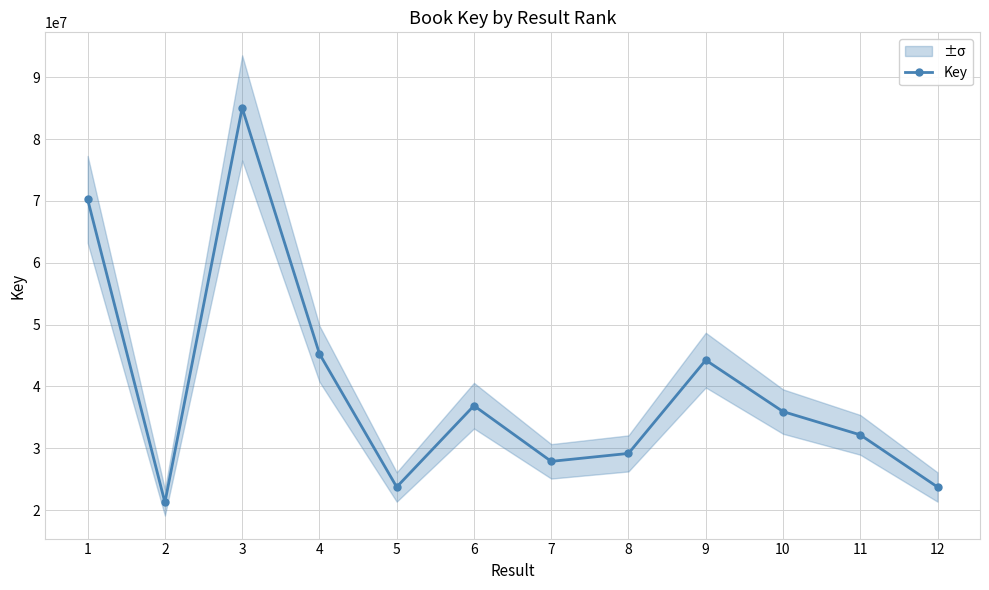

Rank the categories by value from lowest to highest.

2, 12, 5, 7, 8, 11, 10, 6, 9, 4, 1, 3